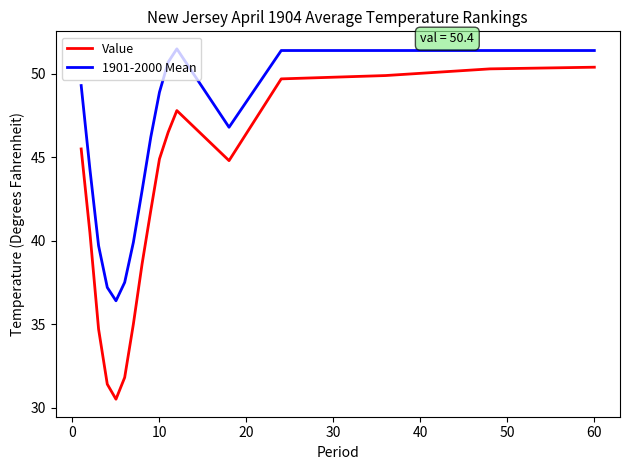

Does the chart display data point markers on the line(s)?

No